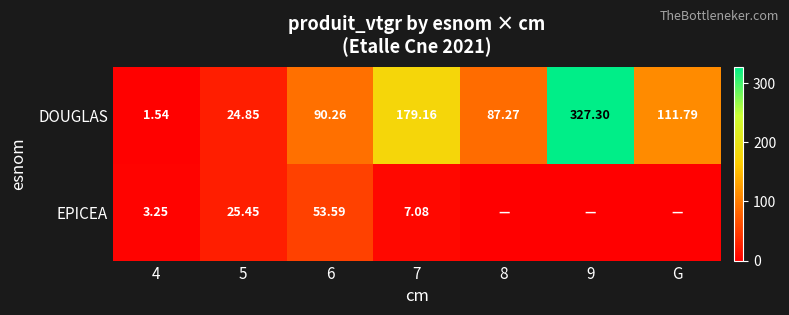

What is the sum of the DOUGLAS values at G and 8?

199.1